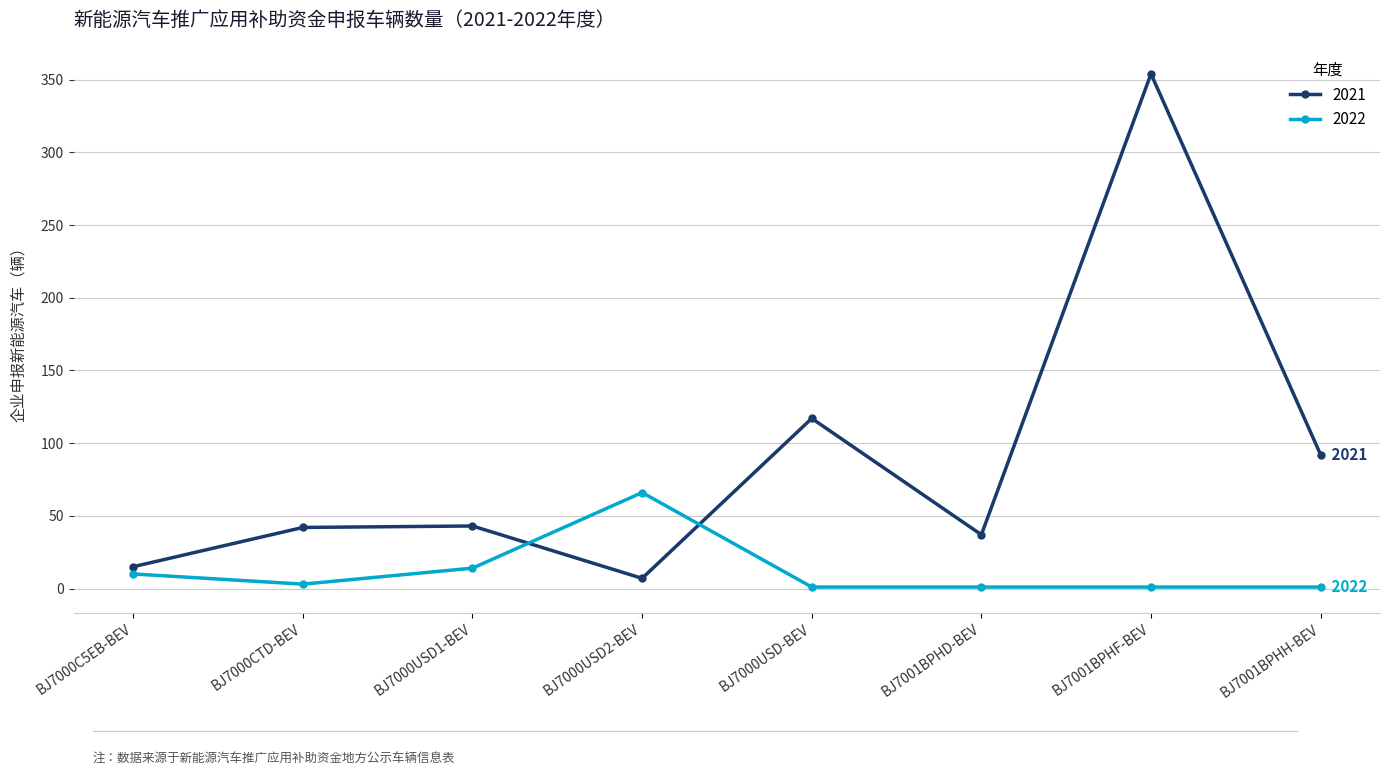

What is the average value of the 2021 series?

88